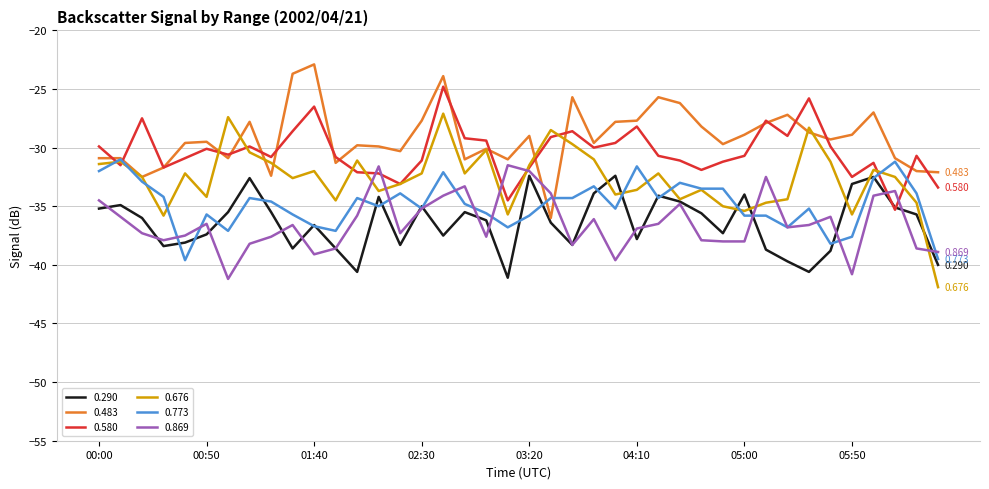

True or false: 0.869 and 0.483 intersect in this chart.

True